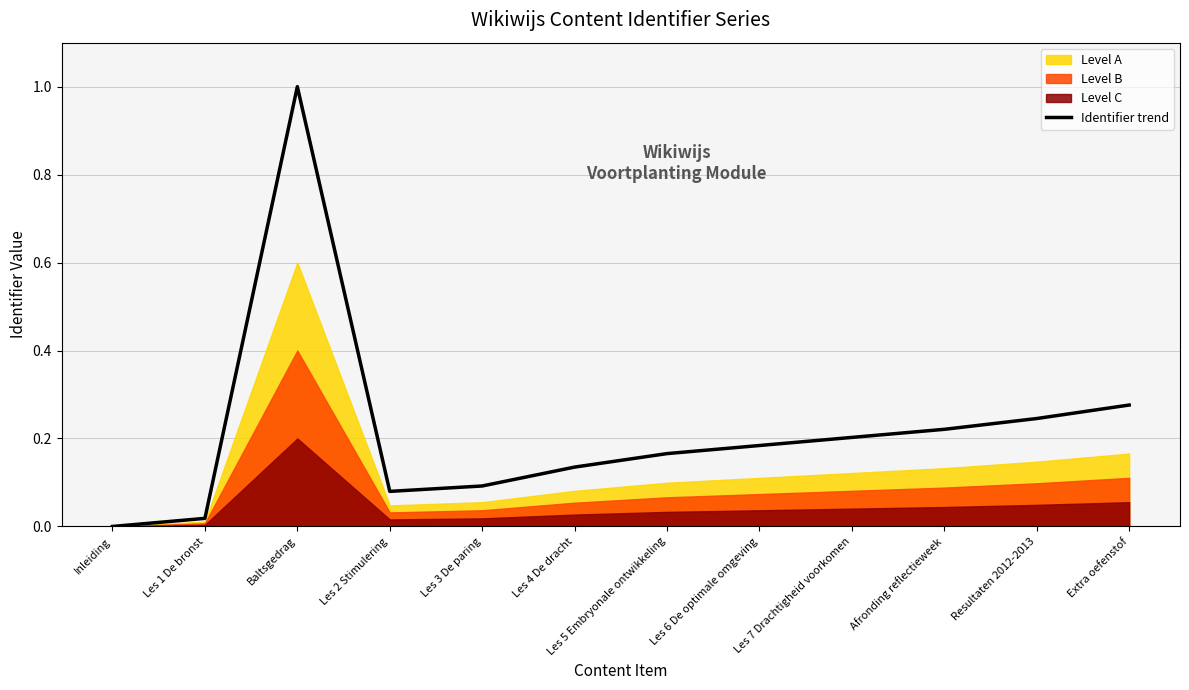

How many positive values are there?

11